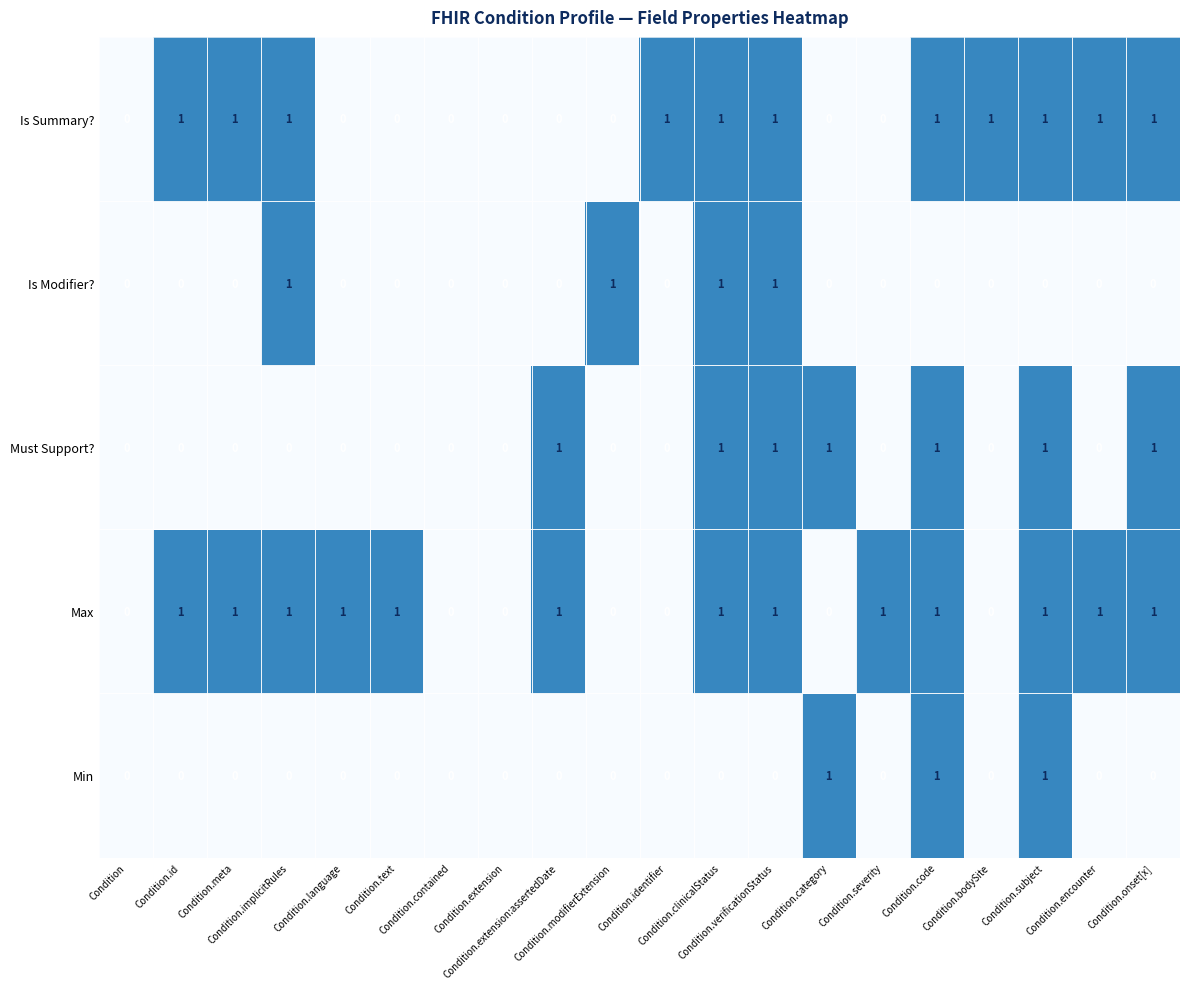

How many Max values are between 0 and 1?

20